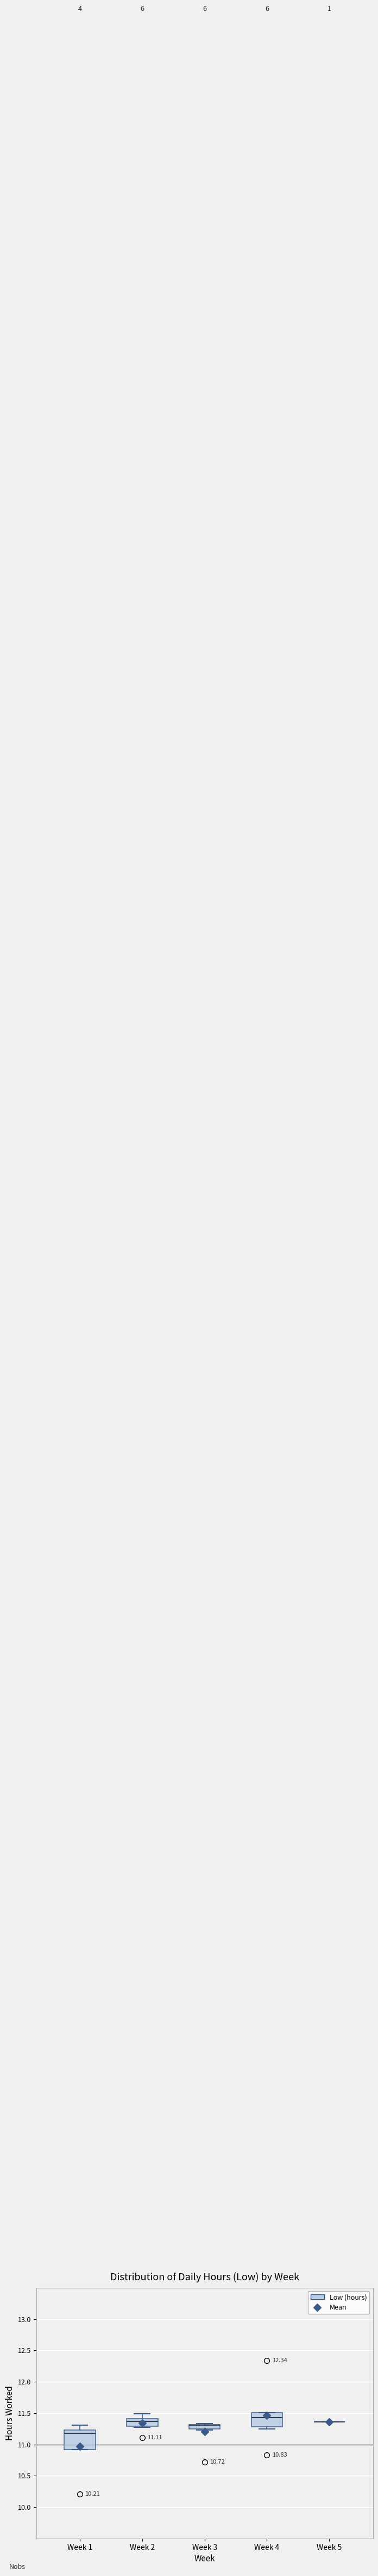

Comparing the boxes themselves (not the whiskers), which one is the tallest?

Week 1